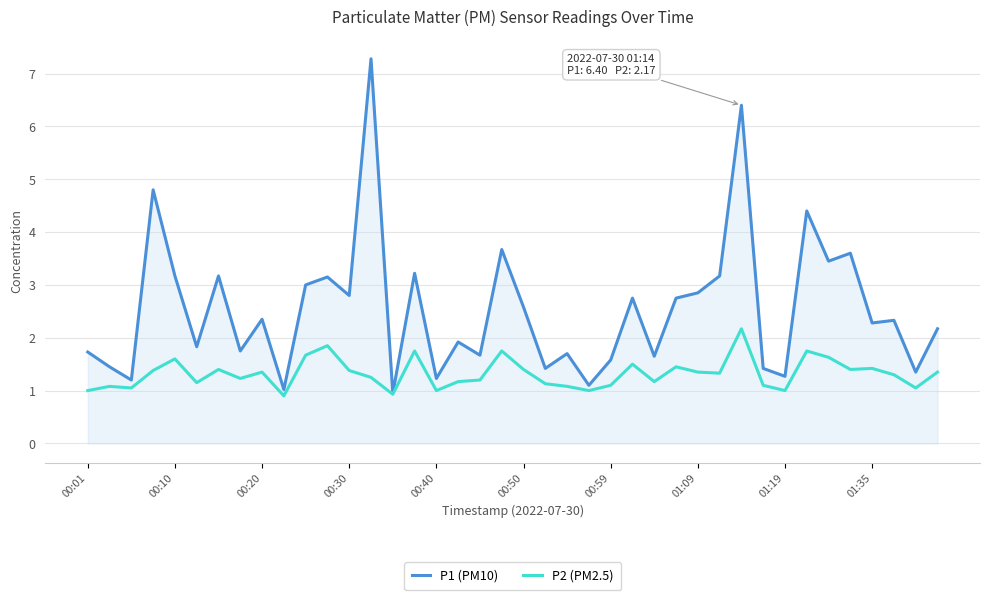

Which series has the largest range (max minus min)?

P1 (PM10)